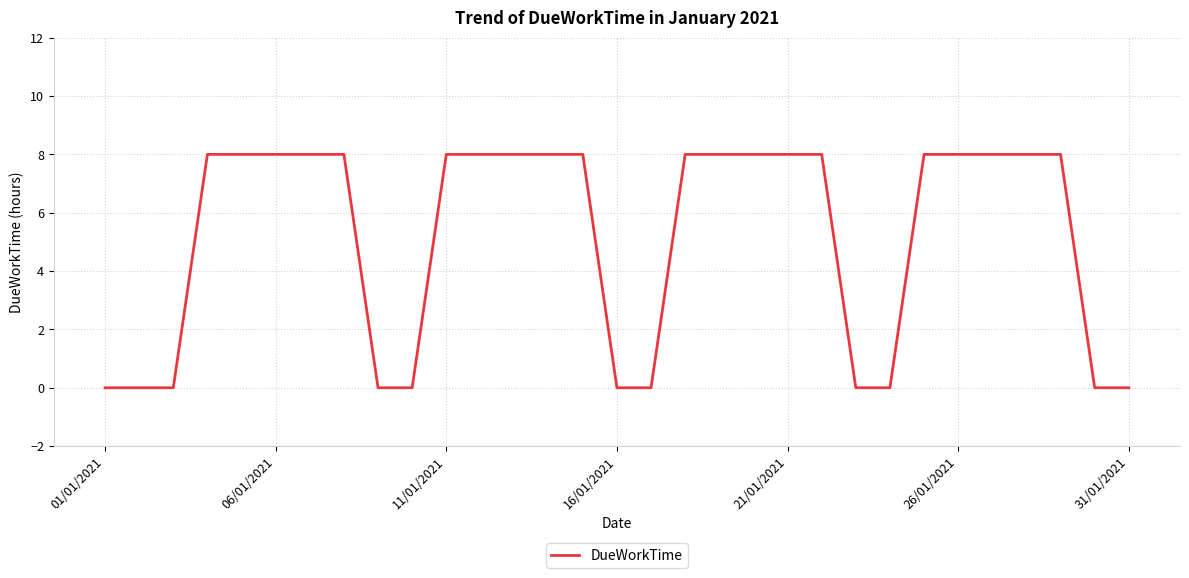

Reading left to right, transcribe all the data shown in this chart.

0	0	0	8	8	8	8	8	0	0	8	8	8	8	8	0	0	8	8	8	8	8	0	0	8	8	8	8	8	0	0